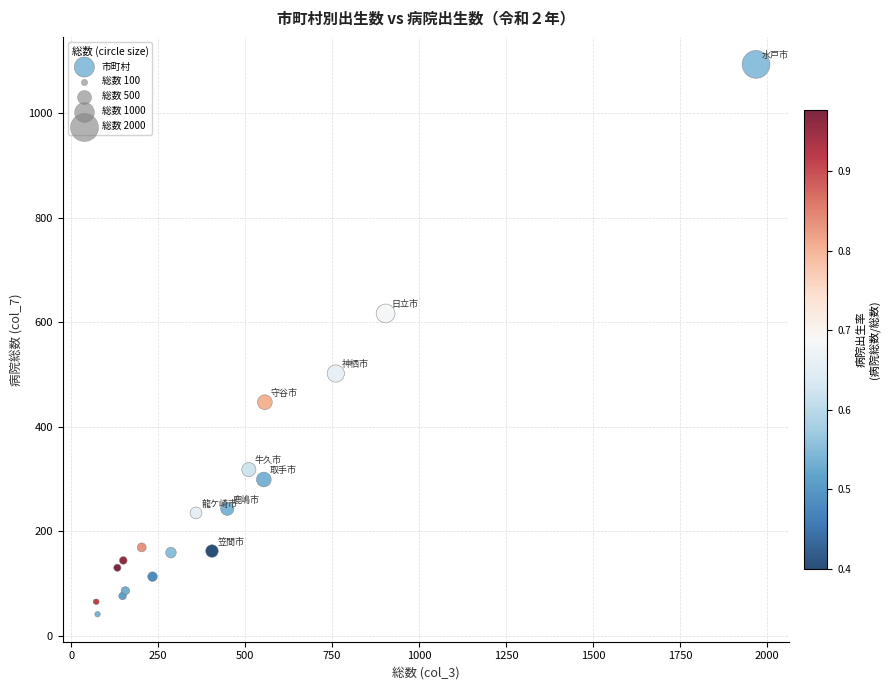

What Y value in the scatter plot is closest to 567?

617